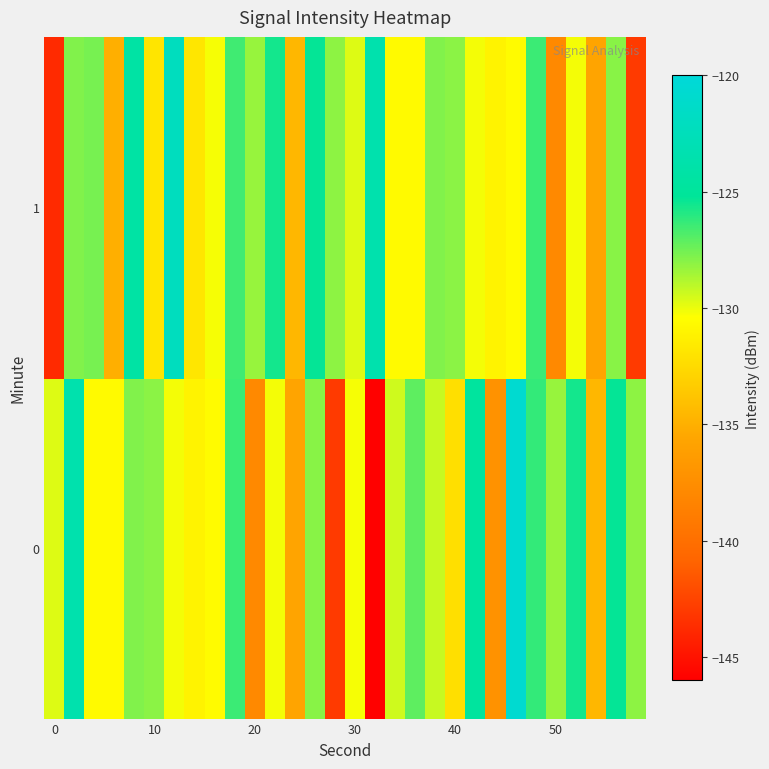

Rank the series by their average value, from lowest to highest.

0, 1